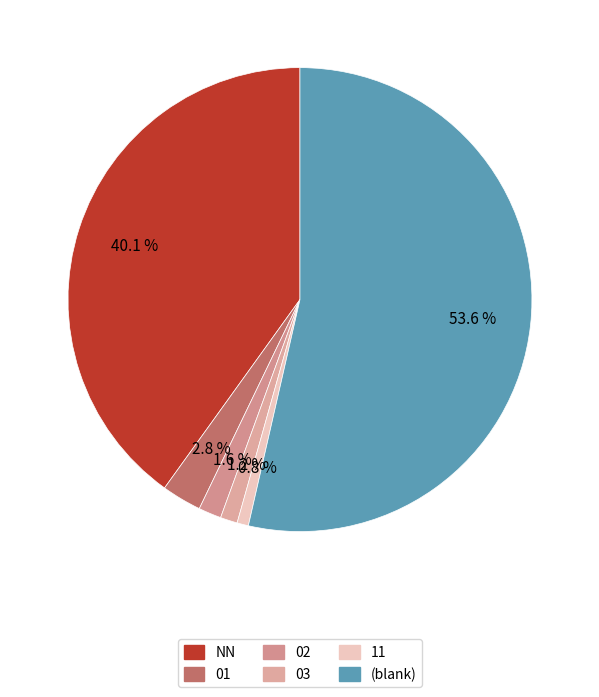

Combined, do 01 and NN account for over 50%?

No